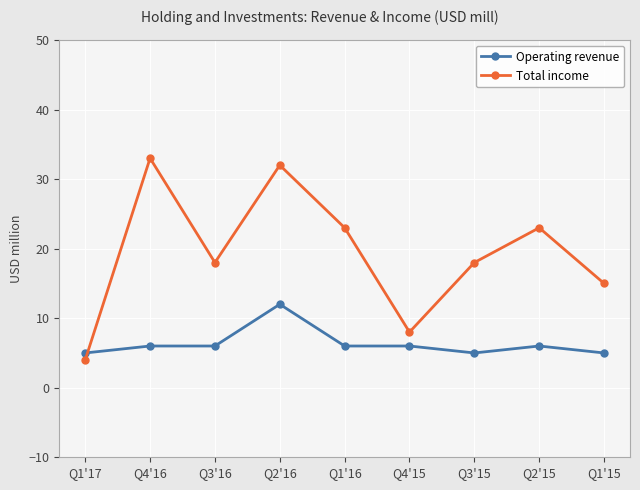

Reading right to left, extract all data points from this chart.

Operating revenue: Q1'15=5	Q2'15=6	Q3'15=5	Q4'15=6	Q1'16=6	Q2'16=12	Q3'16=6	Q4'16=6	Q1'17=5
Total income: Q1'15=15	Q2'15=23	Q3'15=18	Q4'15=8	Q1'16=23	Q2'16=32	Q3'16=18	Q4'16=33	Q1'17=4